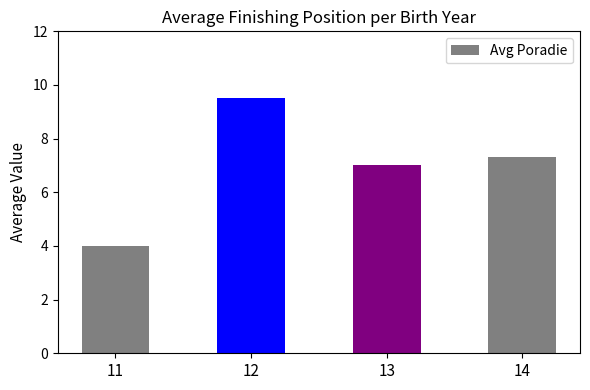

Where is the data nearest to the value 6?

13